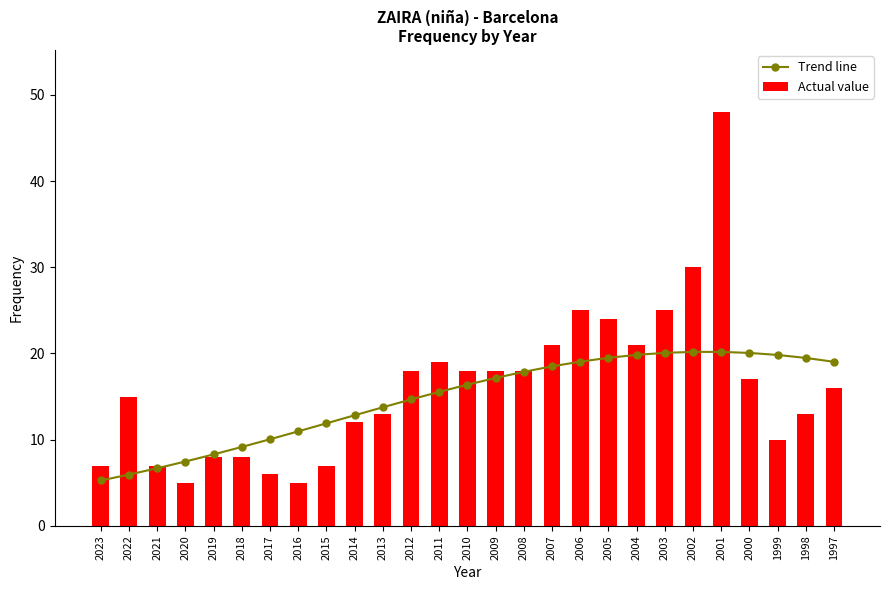

Rank the categories by Actual value value from highest to lowest.

2001, 2002, 2006, 2003, 2005, 2007, 2004, 2011, 2012, 2010, 2009, 2008, 2000, 1997, 2022, 2013, 1998, 2014, 1999, 2019, 2018, 2023, 2021, 2015, 2017, 2020, 2016